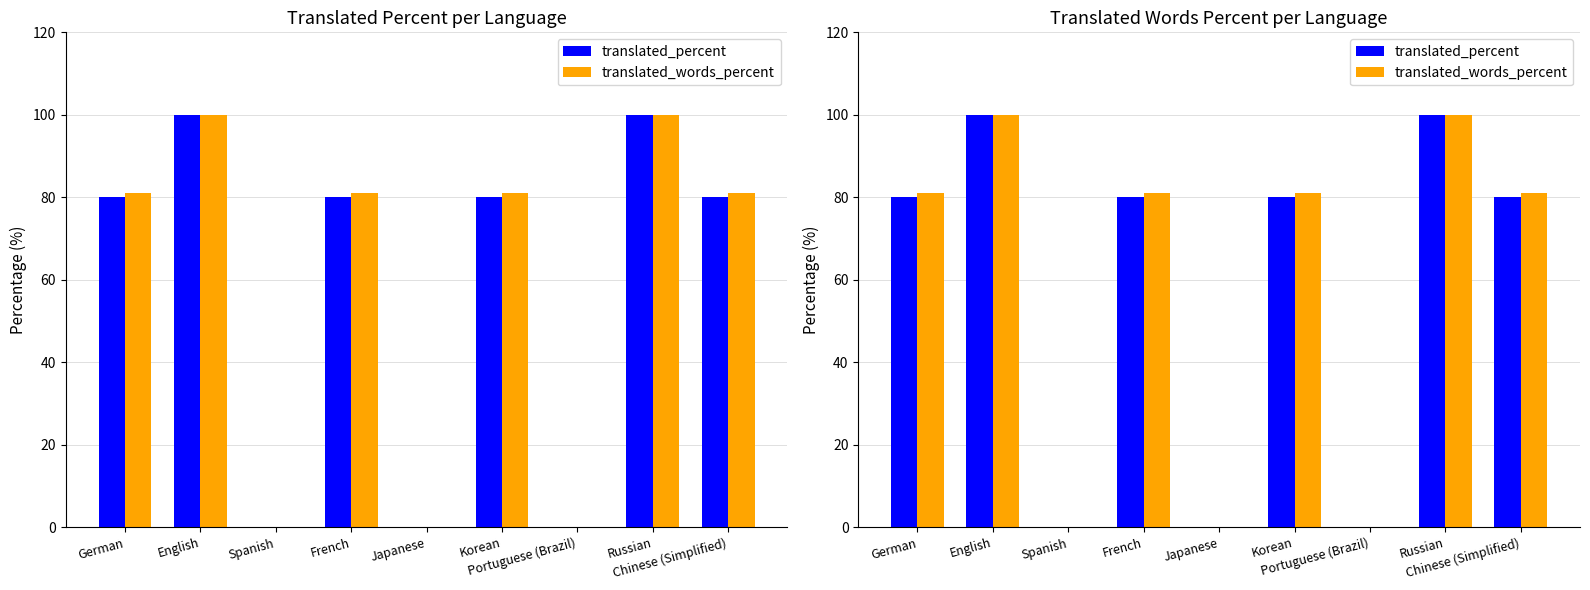

At which label does translated_words_percent first exceed 81?

English